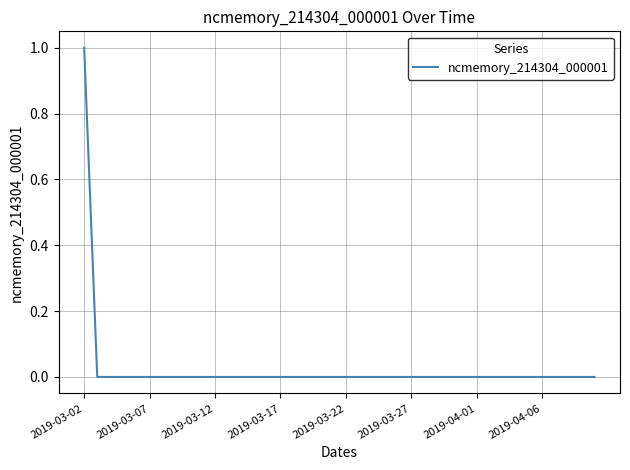

What is the sum of all values?

1